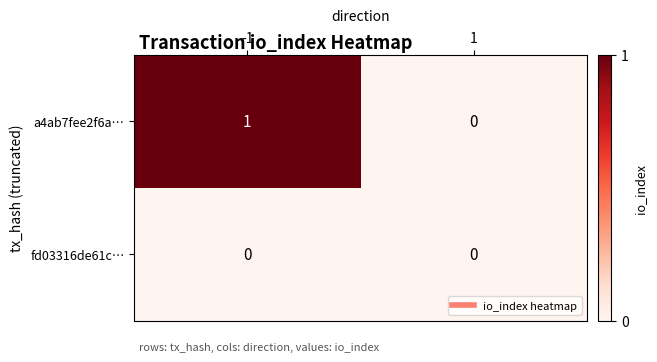

Rank the series by their maximum value, from highest to lowest.

a4ab7fee2f6a…, fd03316de61c…